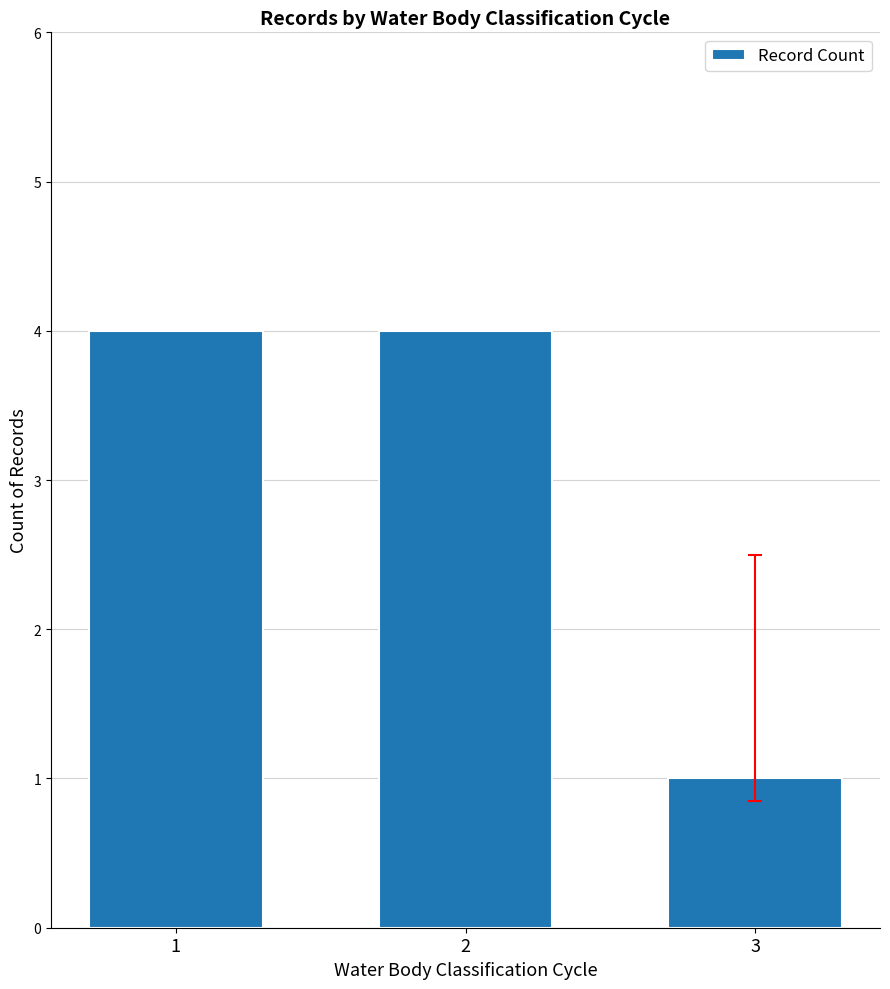

Where is the data nearest to the value 2?

3